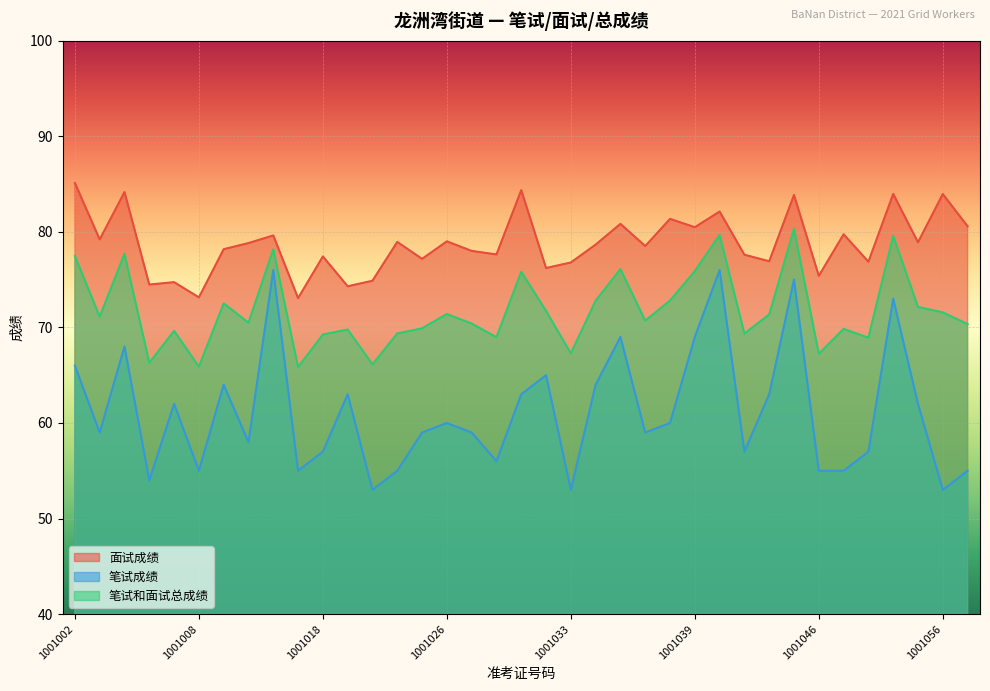

How many interior local peaks does the 笔试成绩 series have?

11